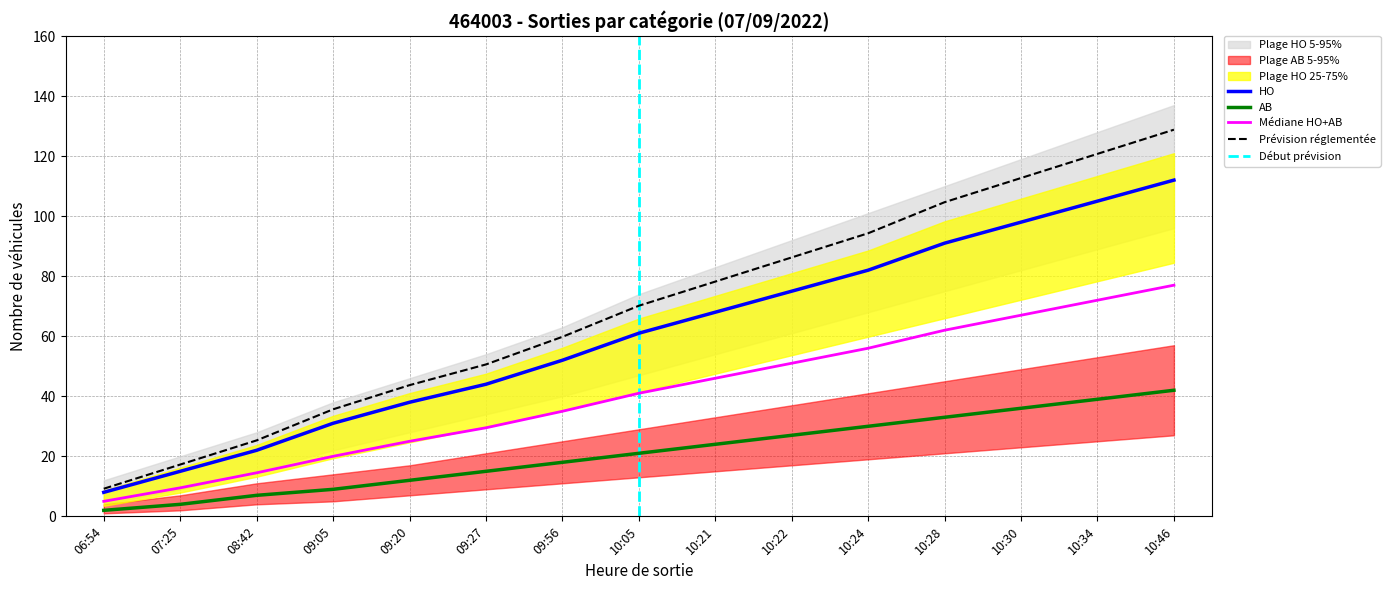

Between 10:21 and 10:34, which is larger?

10:34